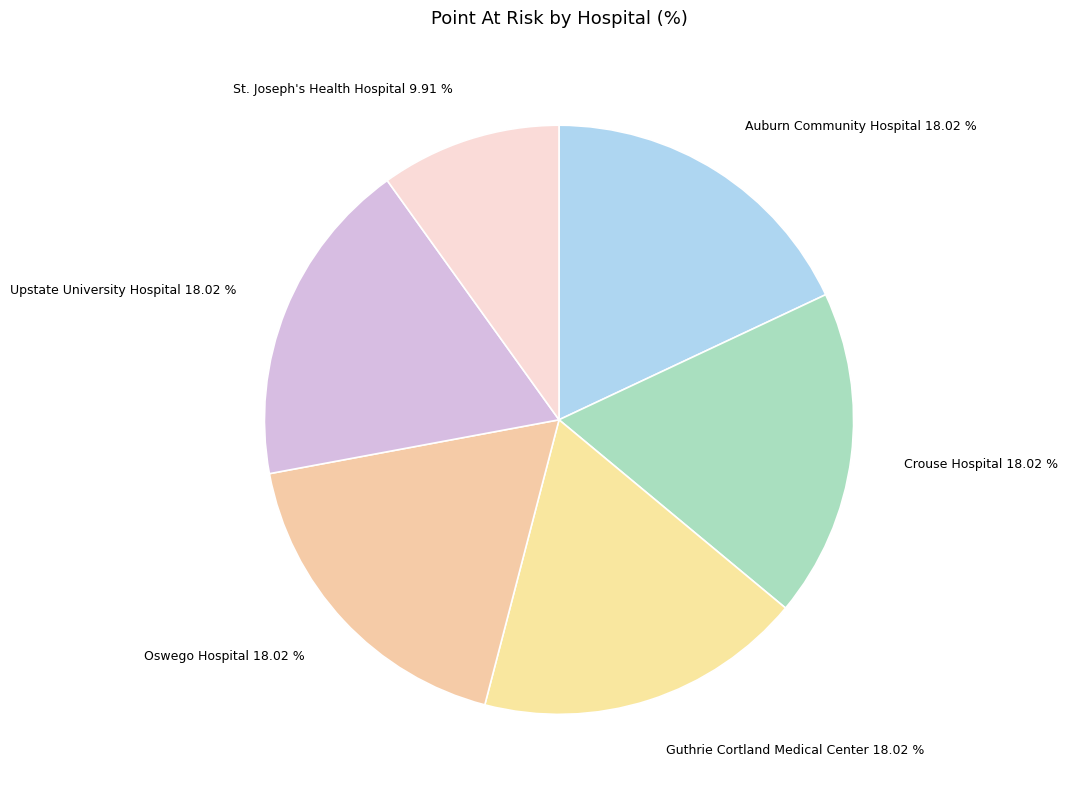

To the nearest percent, what is the difference between the Oswego Hospital and Auburn Community Hospital slice percentages?

0%